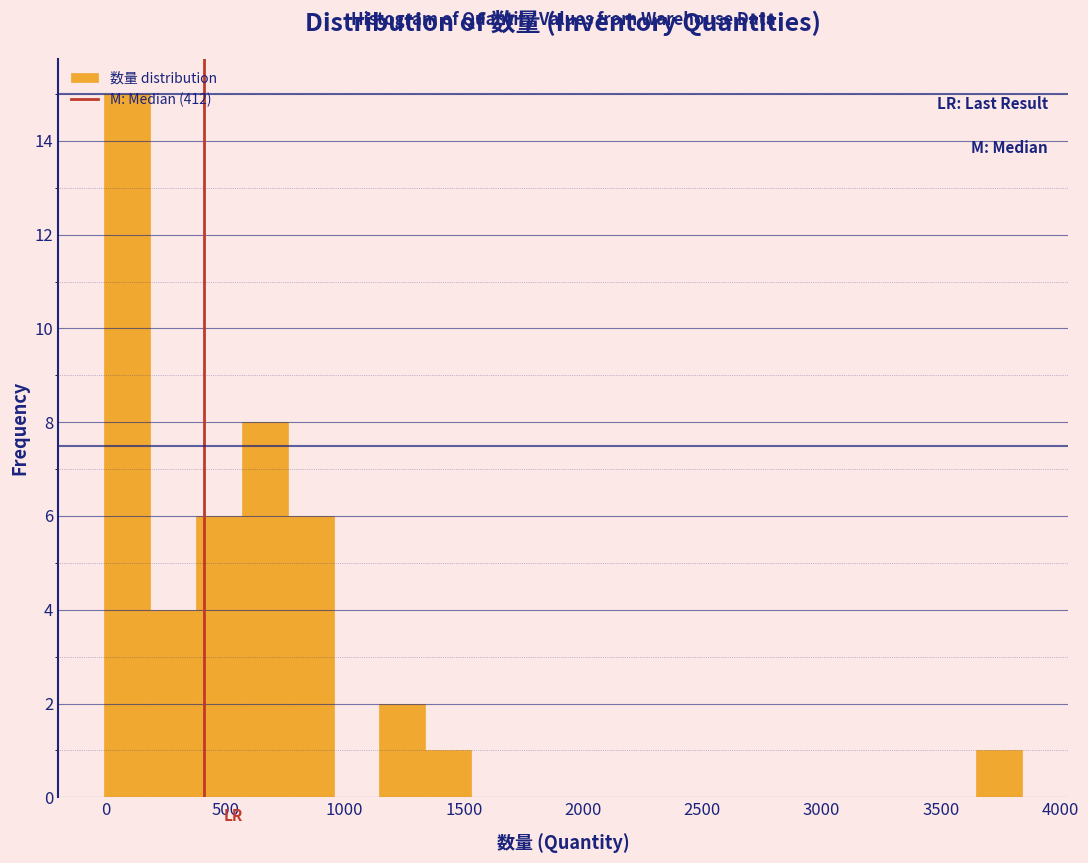

Around what value on the x-axis is the tallest bar? Give the approximate position of its centre, as read against the axis.

100